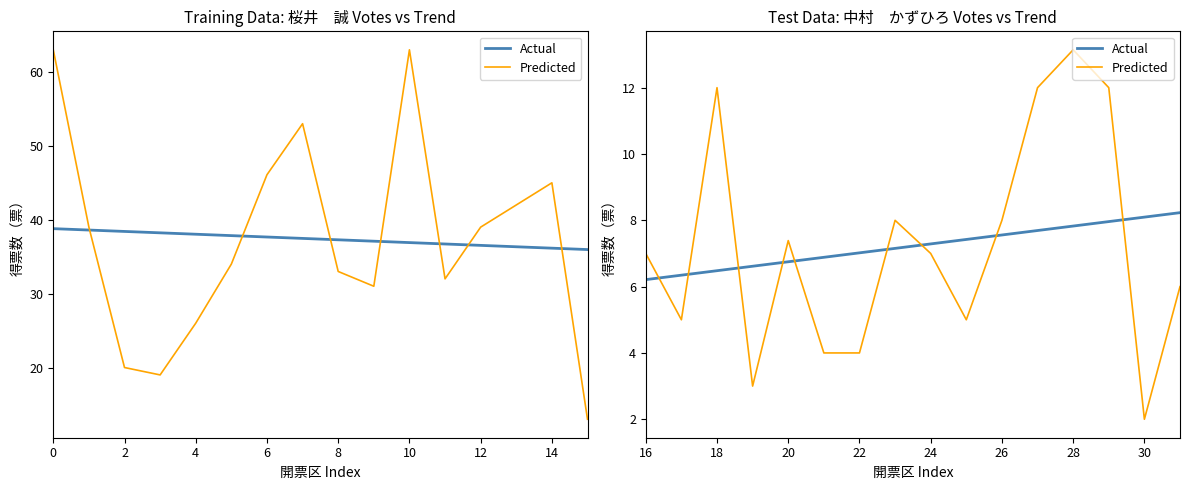

The Actual series shows 13.1 at 13. True or false?

False